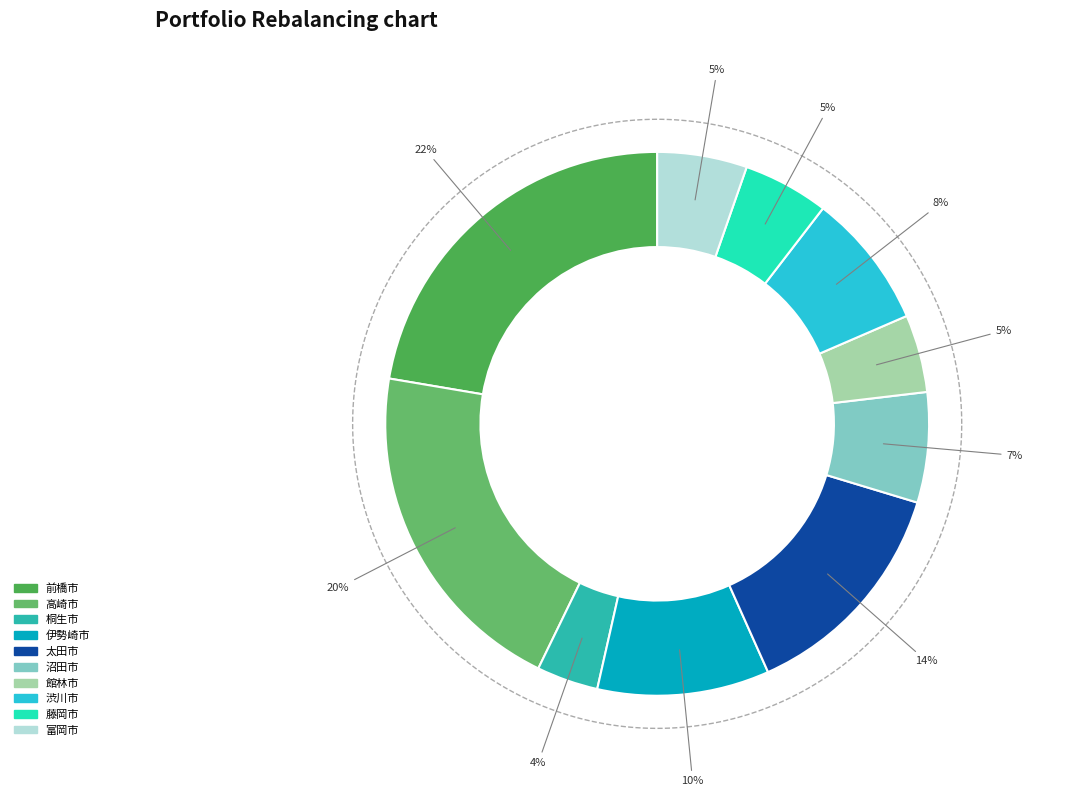

To the nearest percent, what portion does 富岡市 represent?

5%